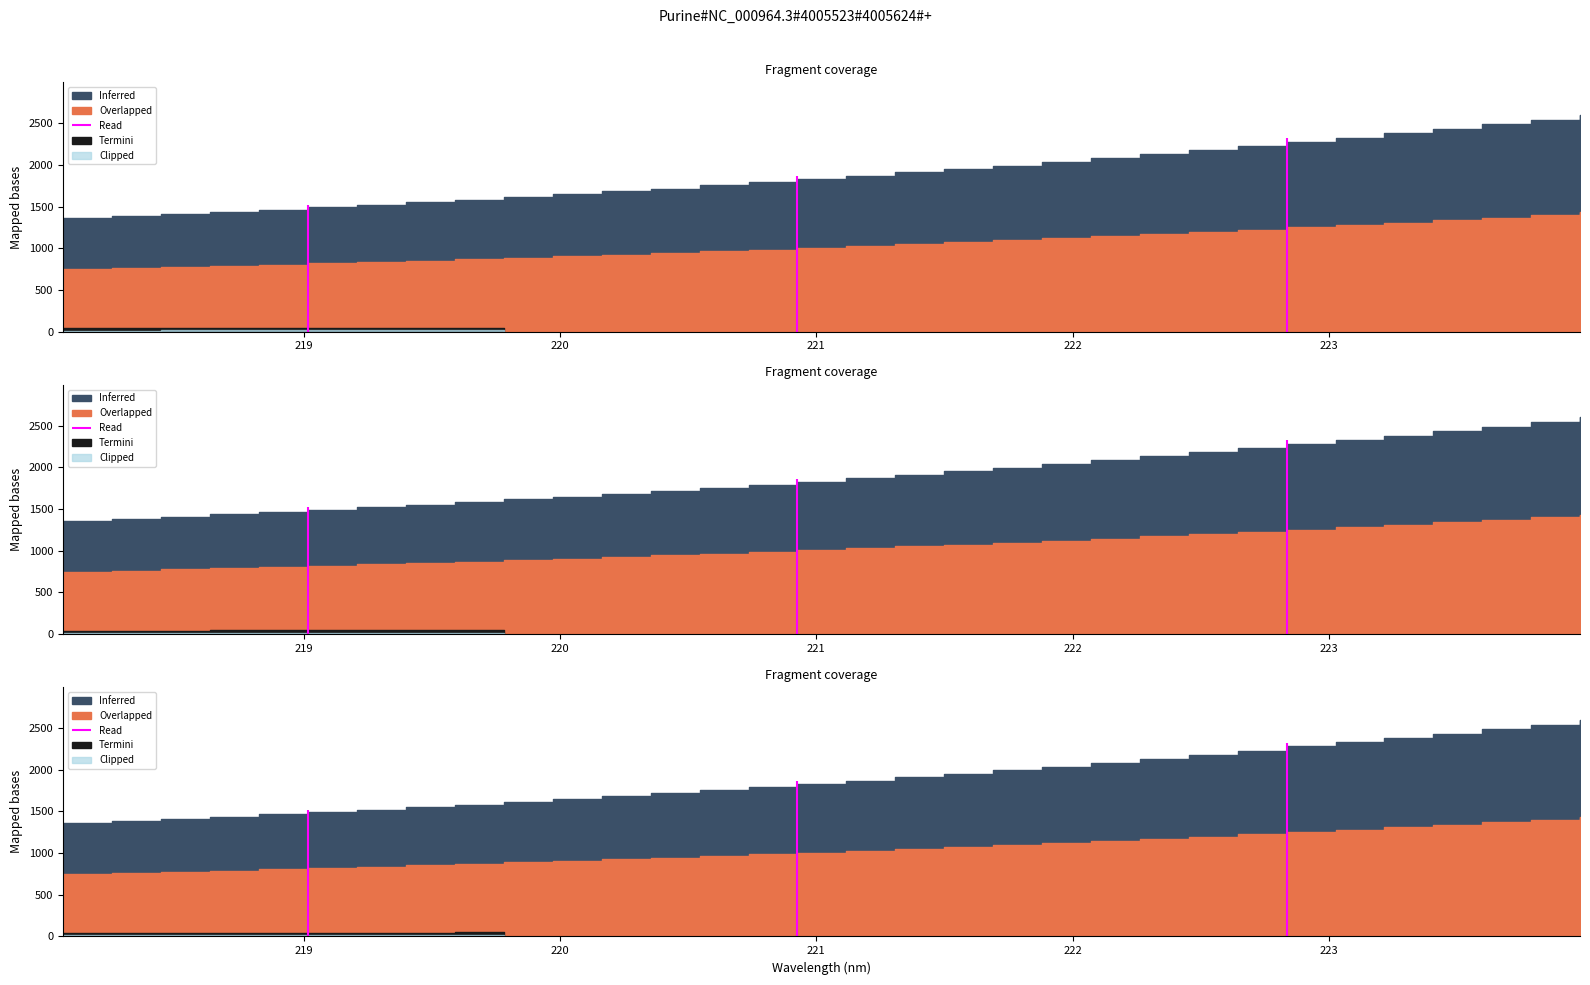

Rank the categories by value from highest to lowest.

31, 30, 29, 28, 27, 26, 25, 24, 23, 22, 21, 20, 19, 18, 17, 16, 15, 14, 13, 12, 11, 10, 9, 8, 7, 6, 5, 4, 3, 2, 1, 0